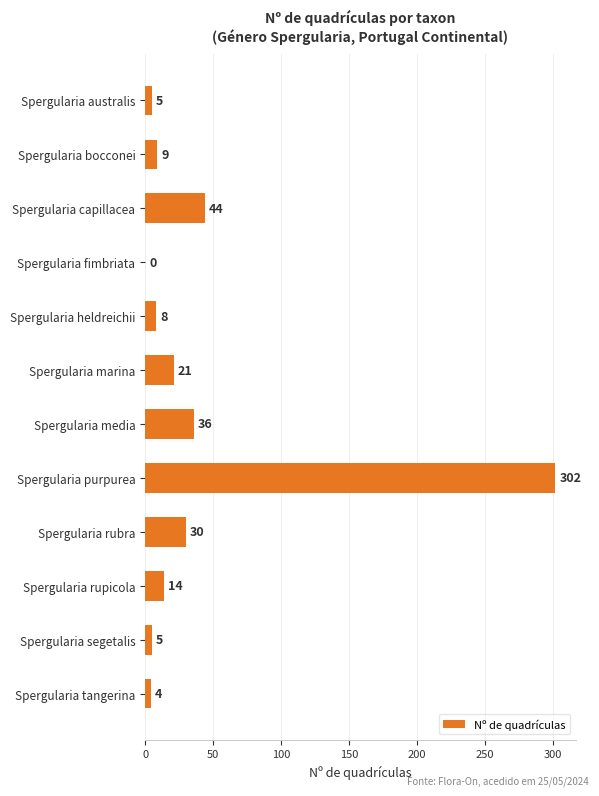

What is the ratio of the value at Spergularia segetalis to the value at Spergularia heldreichii?

0.6